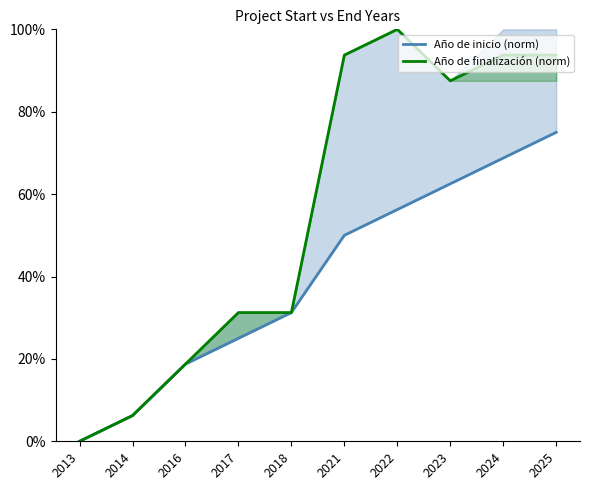

Which series has the largest range (max minus min)?

Año de finalización (norm)